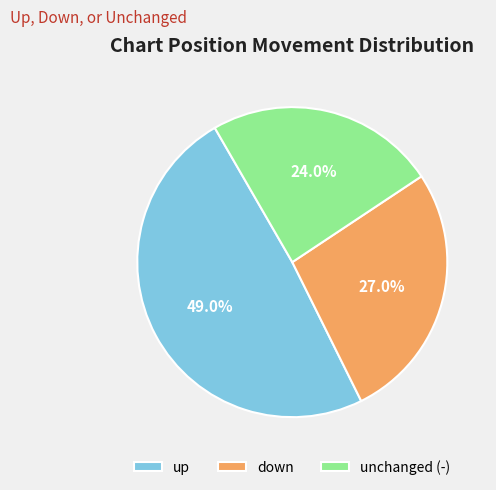

Which category has the biggest portion of the pie?

up